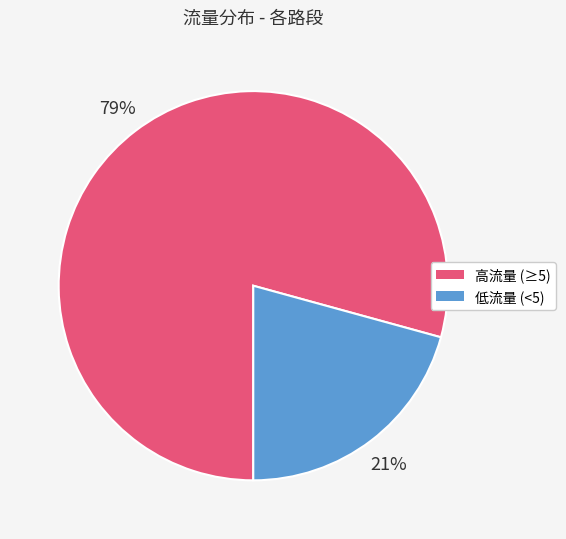

Which has a higher value, 低流量 (<5) or 高流量 (≥5)?

高流量 (≥5)